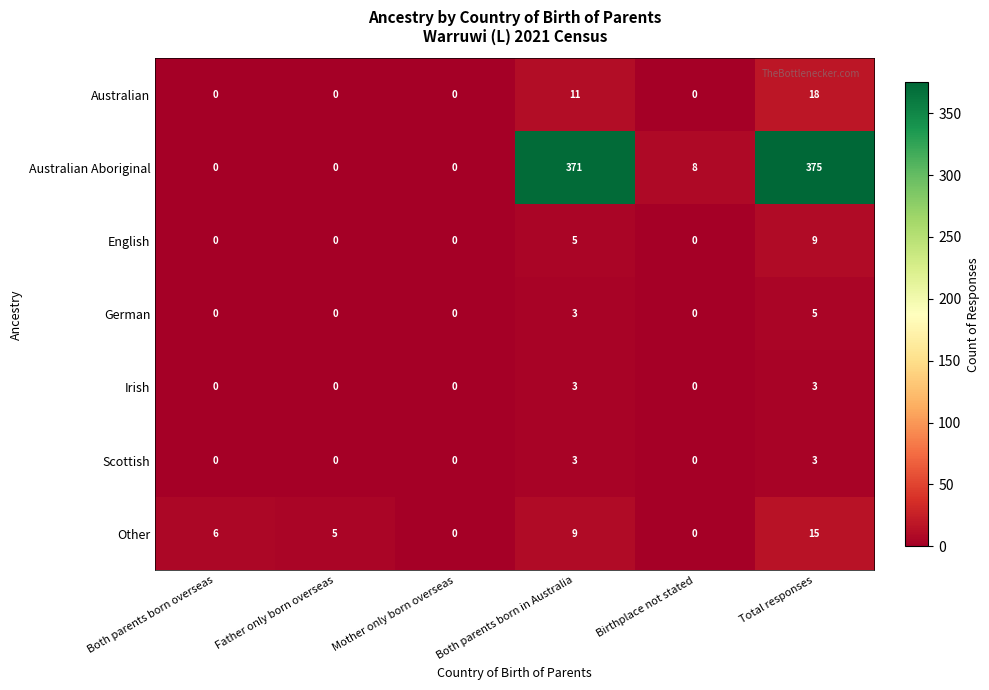

Which series changed the most between Birthplace not stated and Total responses?

Australian Aboriginal